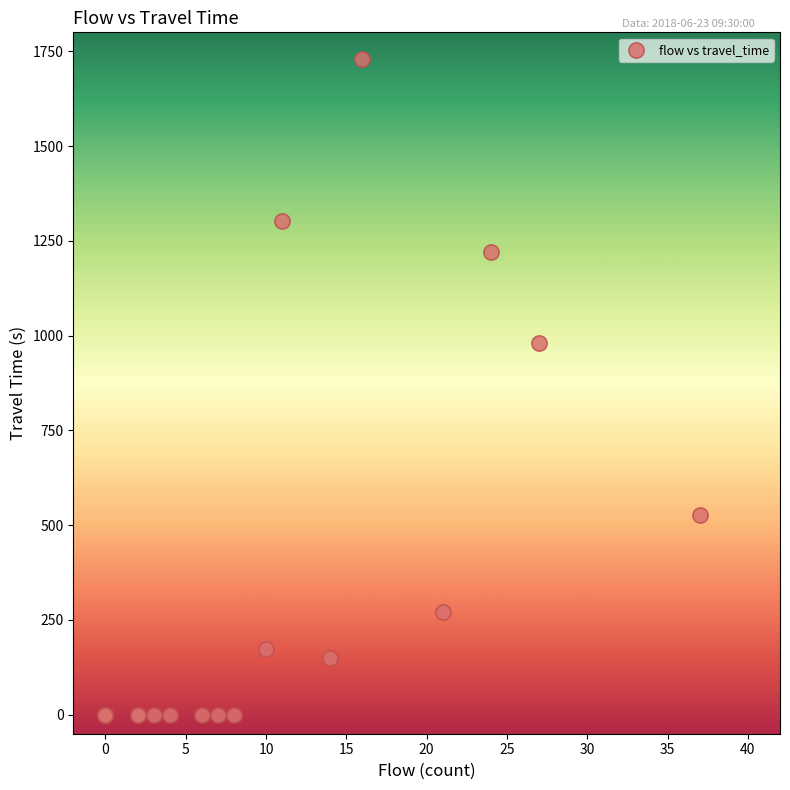

What Y value in the scatter plot is closest to 865?

980